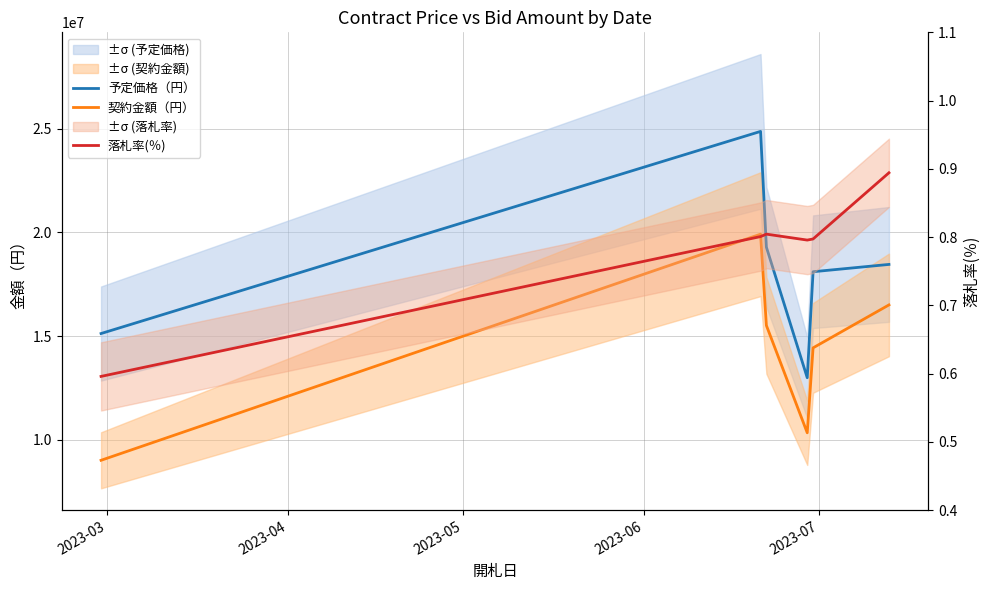

The 予定価格（円） series shows 34367500.6 at 2023-04. True or false?

False